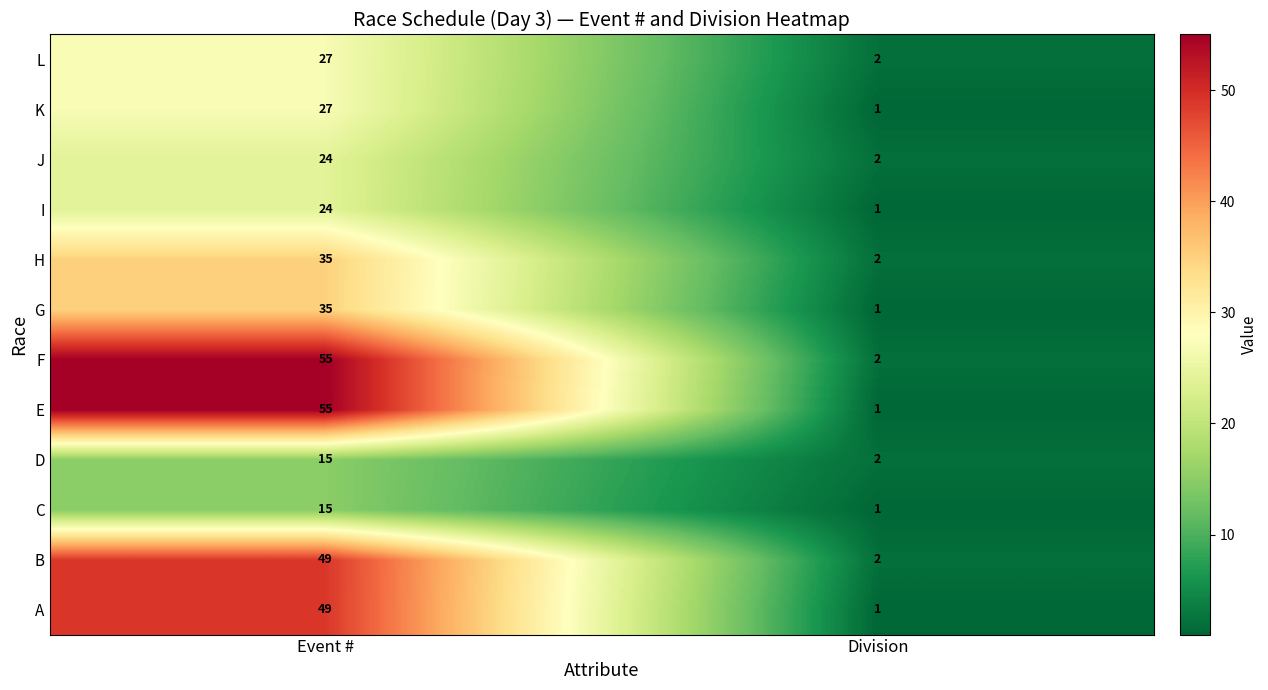

Reading right to left, what are all the values shown in this chart?

L: Division=2	Event #=27
K: Division=1	Event #=27
J: Division=2	Event #=24
I: Division=1	Event #=24
H: Division=2	Event #=35
G: Division=1	Event #=35
F: Division=2	Event #=55
E: Division=1	Event #=55
D: Division=2	Event #=15
C: Division=1	Event #=15
B: Division=2	Event #=49
A: Division=1	Event #=49